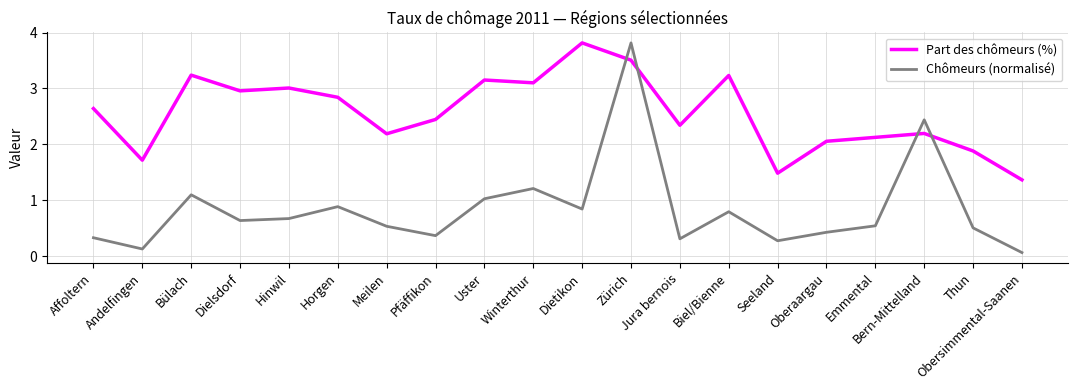

Which series has the widest spread of values?

Chômeurs (normalisé)